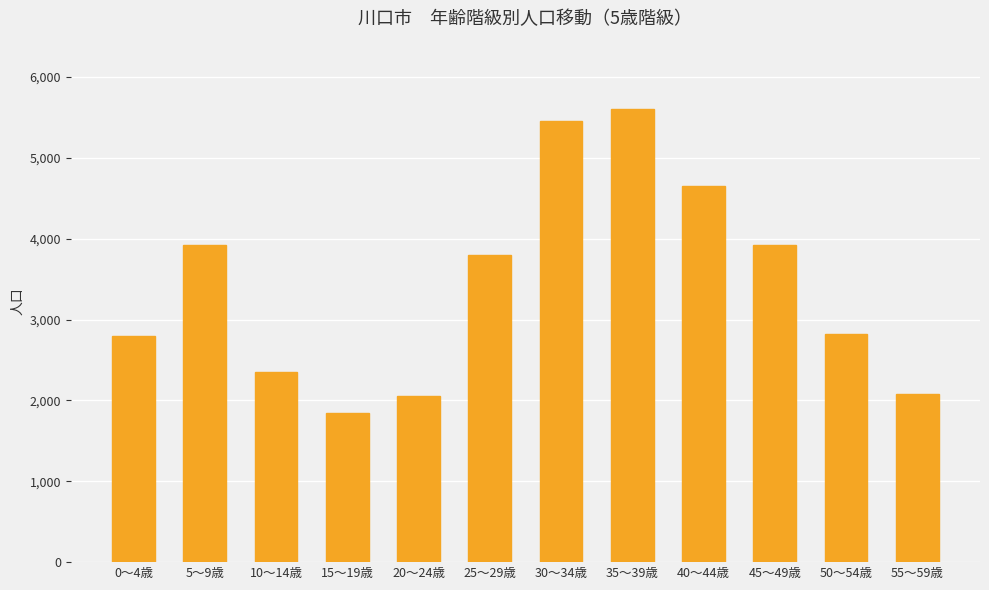

What is the ratio of the value at 0～4歳 to the value at 15～19歳?

1.5